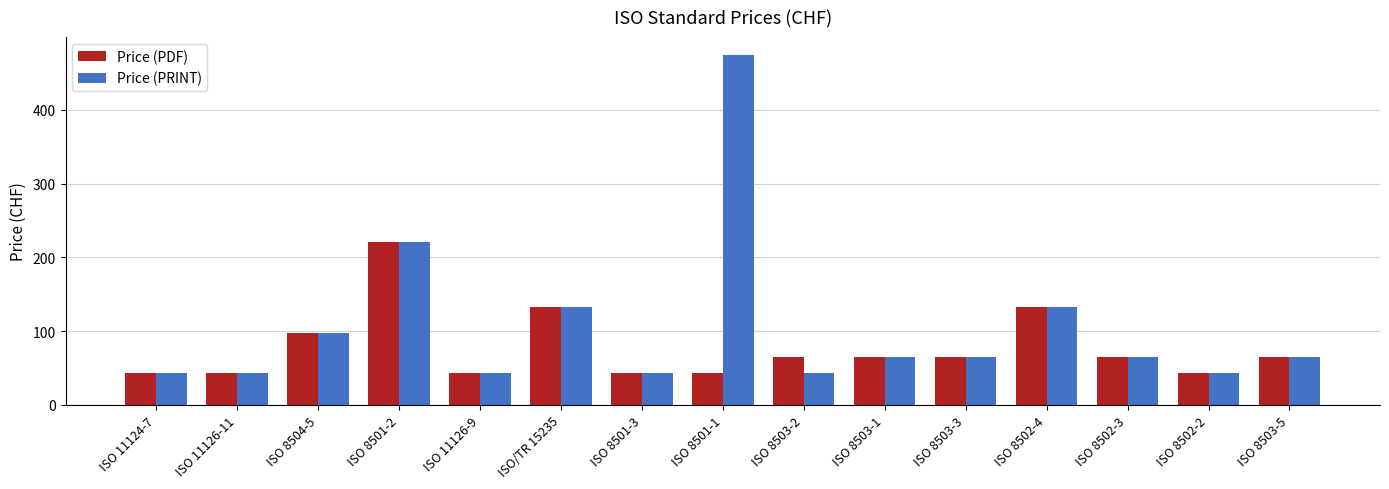

What position from the right is ISO 11126-11?

14